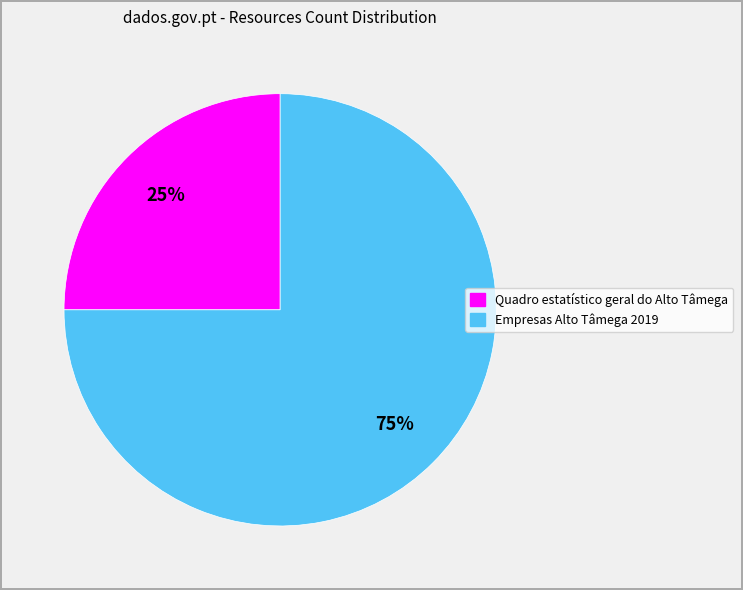

Which category has the biggest portion of the pie?

Empresas Alto Tâmega 2019